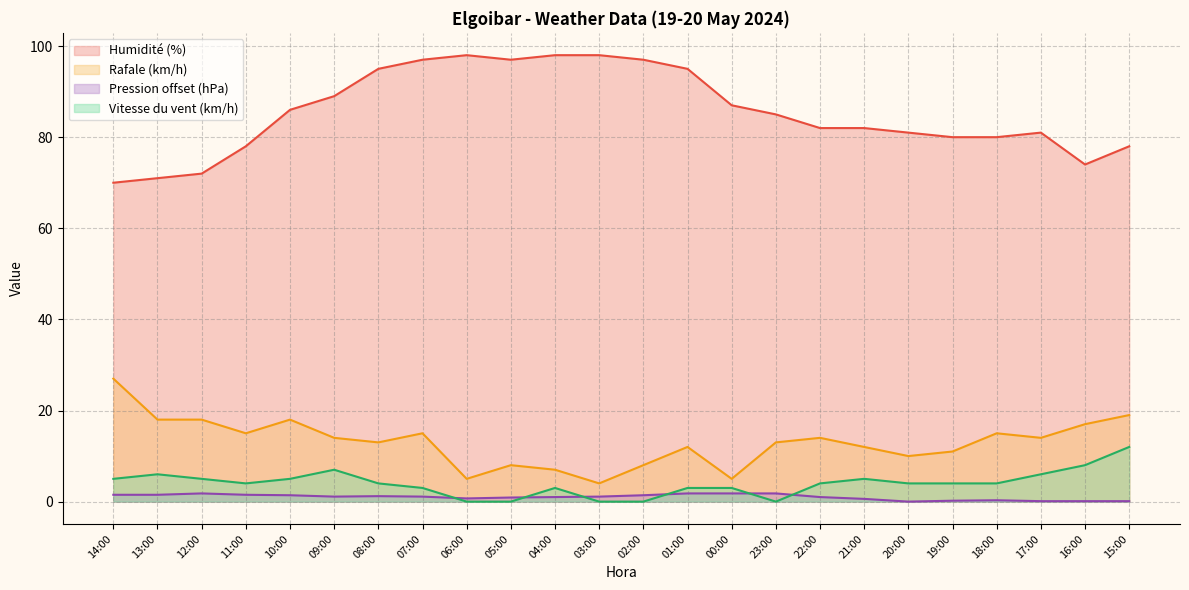

Is the value of Vitesse du vent (km/h) at 03:00 greater than the value of Rafale (km/h) at 10:00?

No